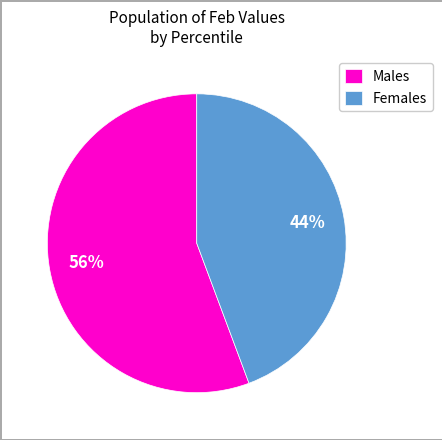

Is there any slice that represents more than half of the pie?

Yes